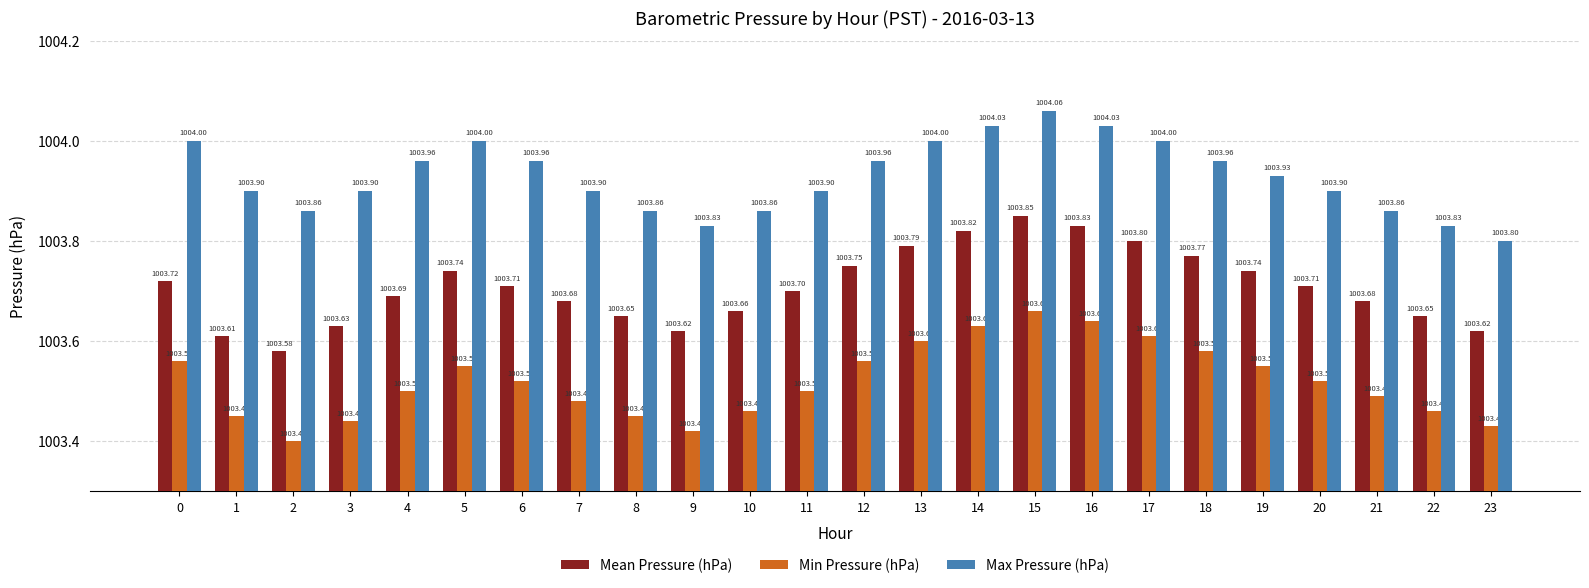

Rank the series by their average value, from lowest to highest.

Min Pressure (hPa), Mean Pressure (hPa), Max Pressure (hPa)